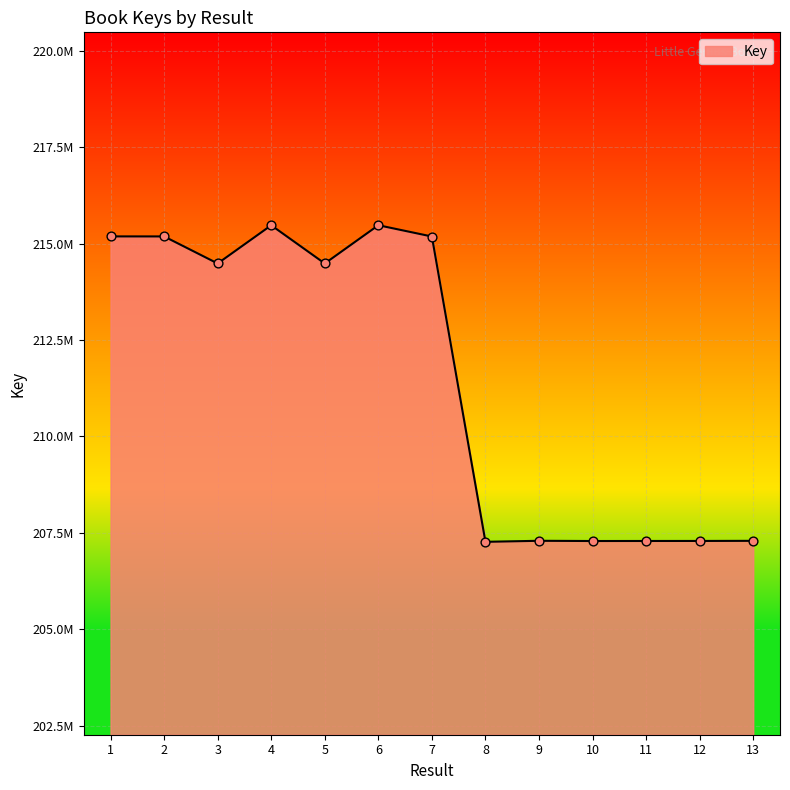

What is the change in value from 4 to 13?

-8179769